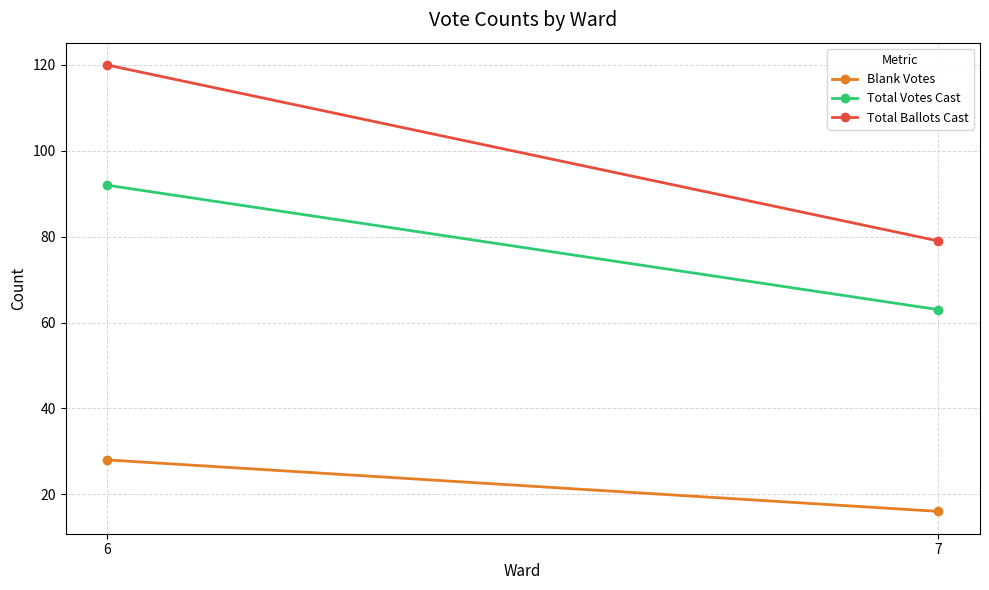

Between 6 and 7, which is larger?

6